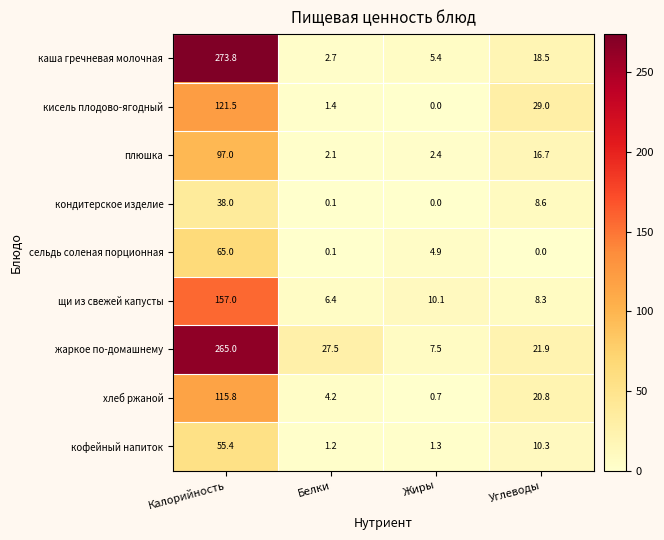

Where is плюшка nearest to the value 49?

Углеводы